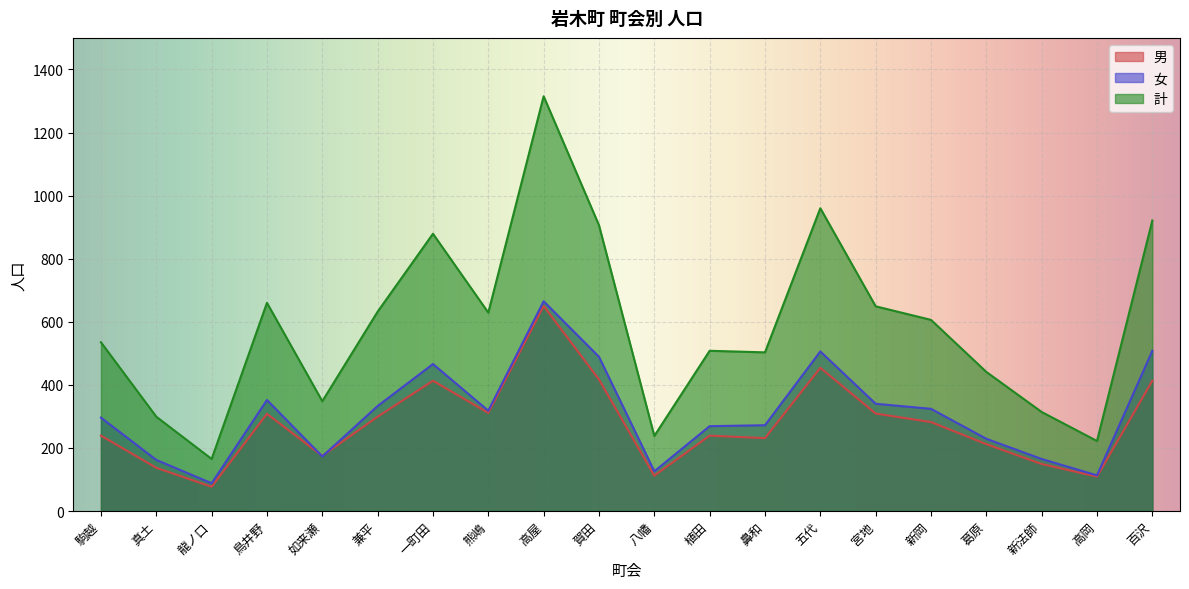

What is the maximum value for 男?

650